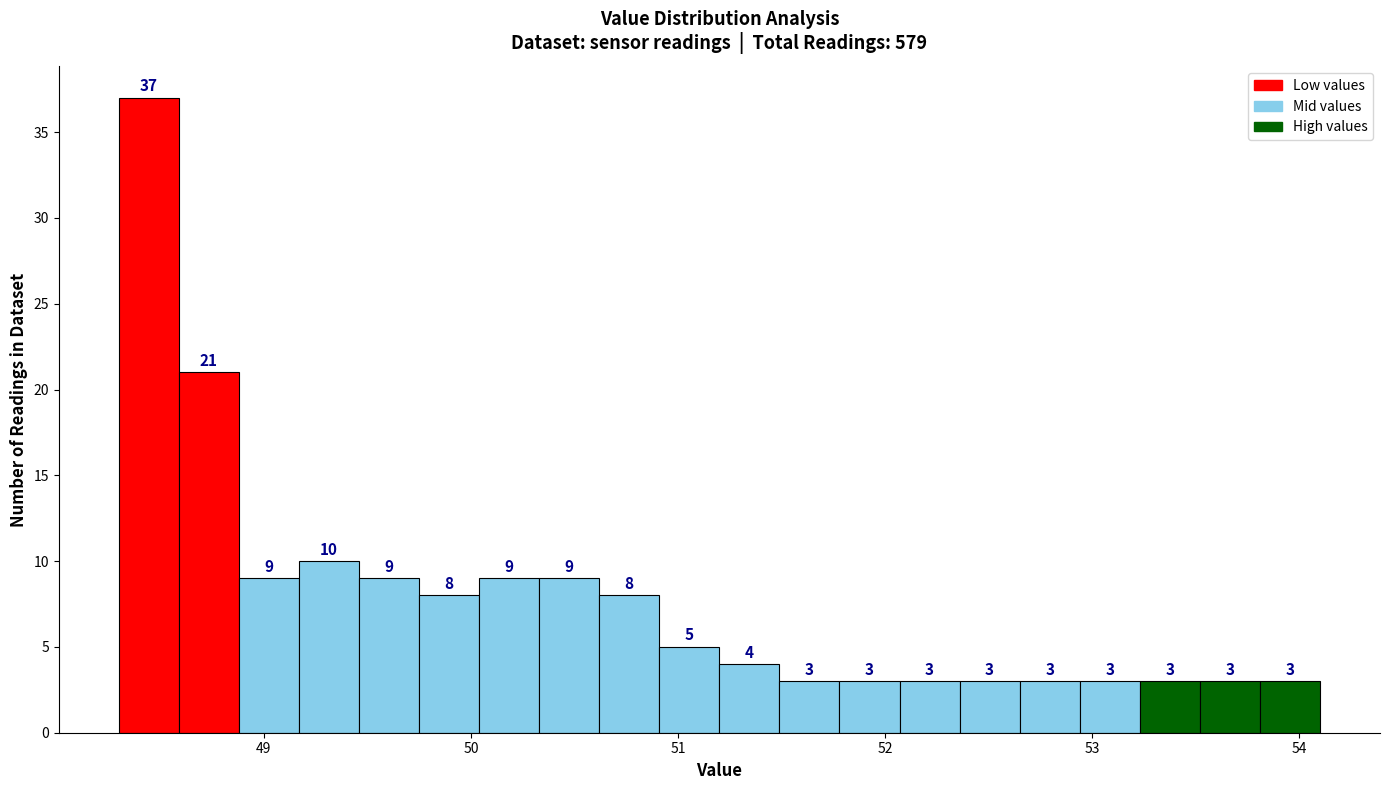

Around what value on the x-axis is the tallest bar? Give the approximate position of its centre, as read against the axis.

48.4